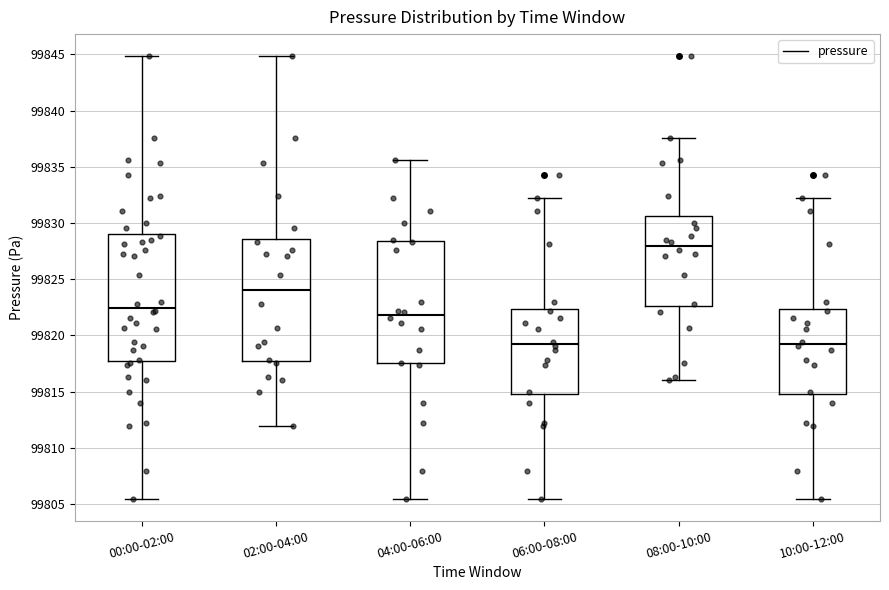

Reading left to right, transcribe this box plot: for each box, give where its median line is, the range the box spans, and where its two whiskers end, as read against the y-axis. The values are not printed on the chart, so give them approximately, as read against the axis.

00:00-02:00: median 99822.5, box 99817.5 to 99829.0, whiskers 99805.5 to 99845.0
02:00-04:00: median 99824.0, box 99817.5 to 99828.5, whiskers 99812.0 to 99845.0
04:00-06:00: median 99822.0, box 99817.5 to 99828.5, whiskers 99805.5 to 99835.5
06:00-08:00: median 99819.0, box 99815.0 to 99822.5, whiskers 99805.5 to 99832.0
08:00-10:00: median 99828.0, box 99822.5 to 99830.5, whiskers 99816.0 to 99837.5
10:00-12:00: median 99819.0, box 99815.0 to 99822.5, whiskers 99805.5 to 99832.0